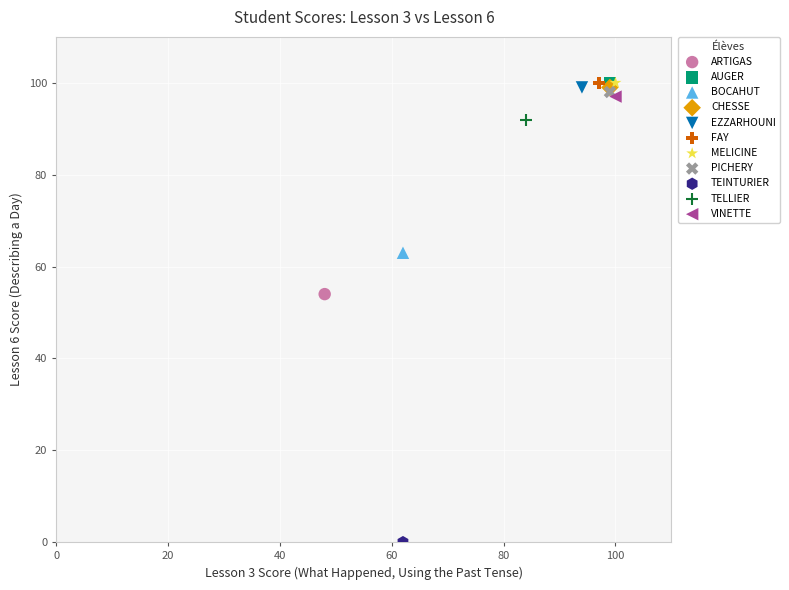

What are all the series names shown in the legend?

ARTIGAS, AUGER, BOCAHUT, CHESSE, EZZARHOUNI, FAY, MELICINE, PICHERY, TEINTURIER, TELLIER, VINETTE